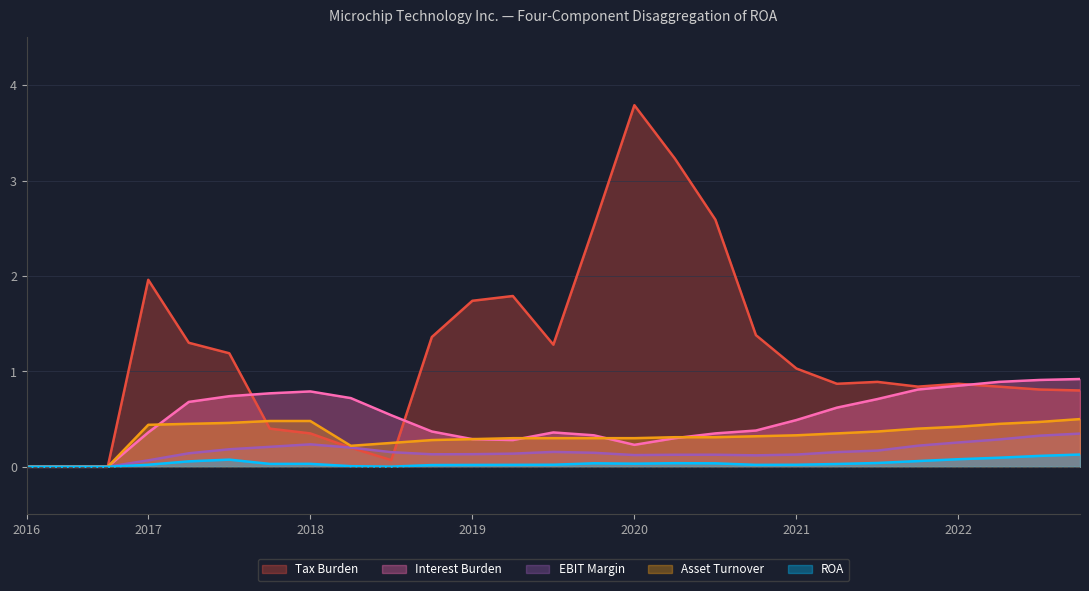

In Tax Burden, how many points are higher than both neighbors (excluding endpoints)?

5